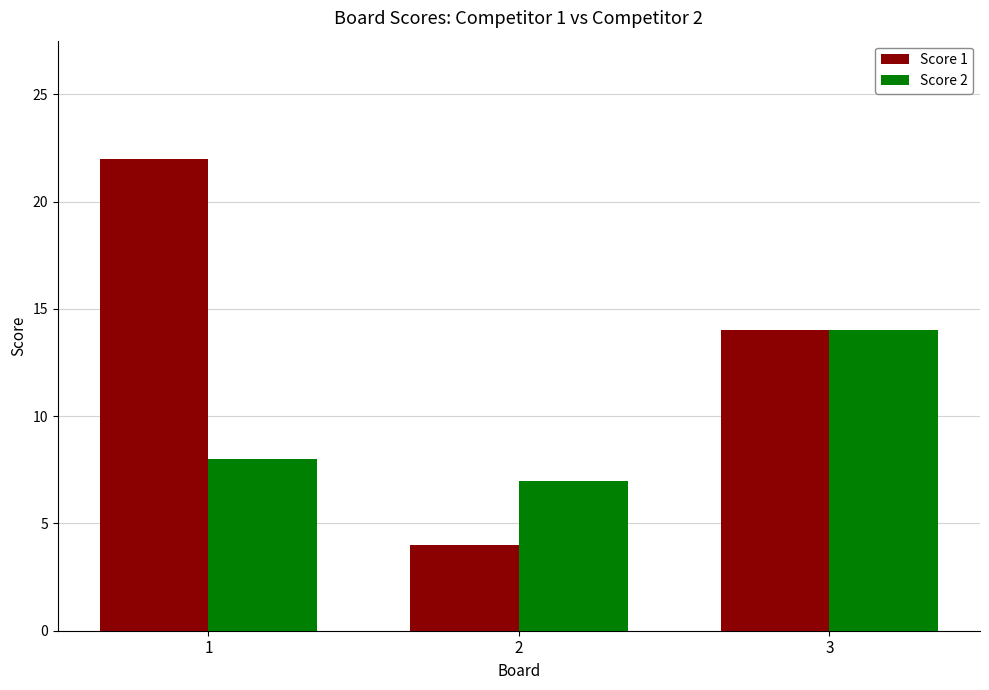

What is the difference between the maximum and minimum values in the Score 2 series?

7